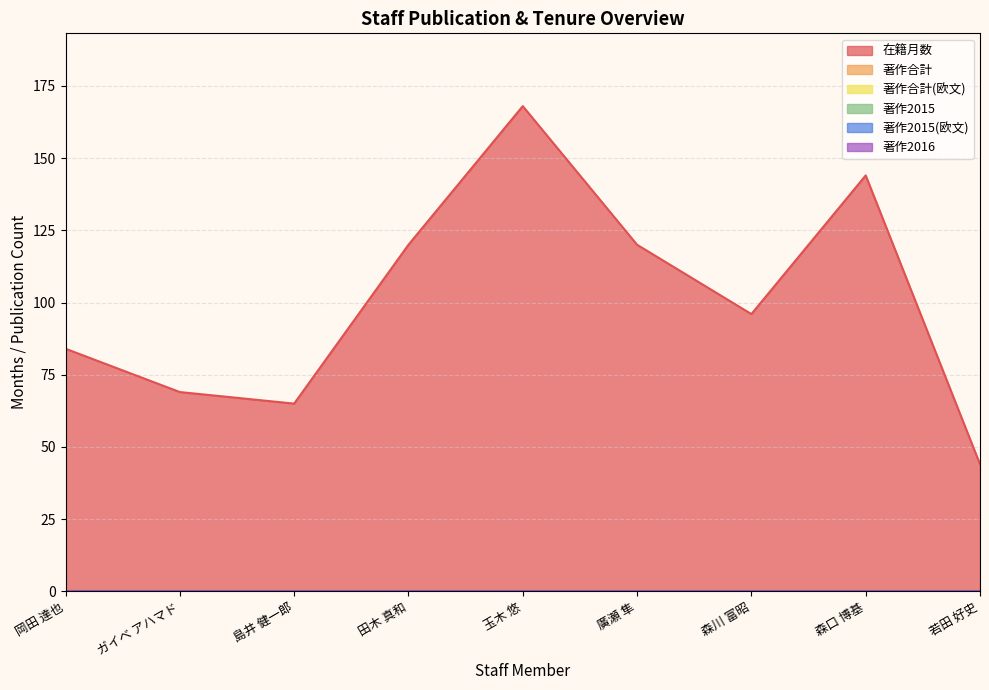

At which category is the sum across all series the highest?

玉木 悠